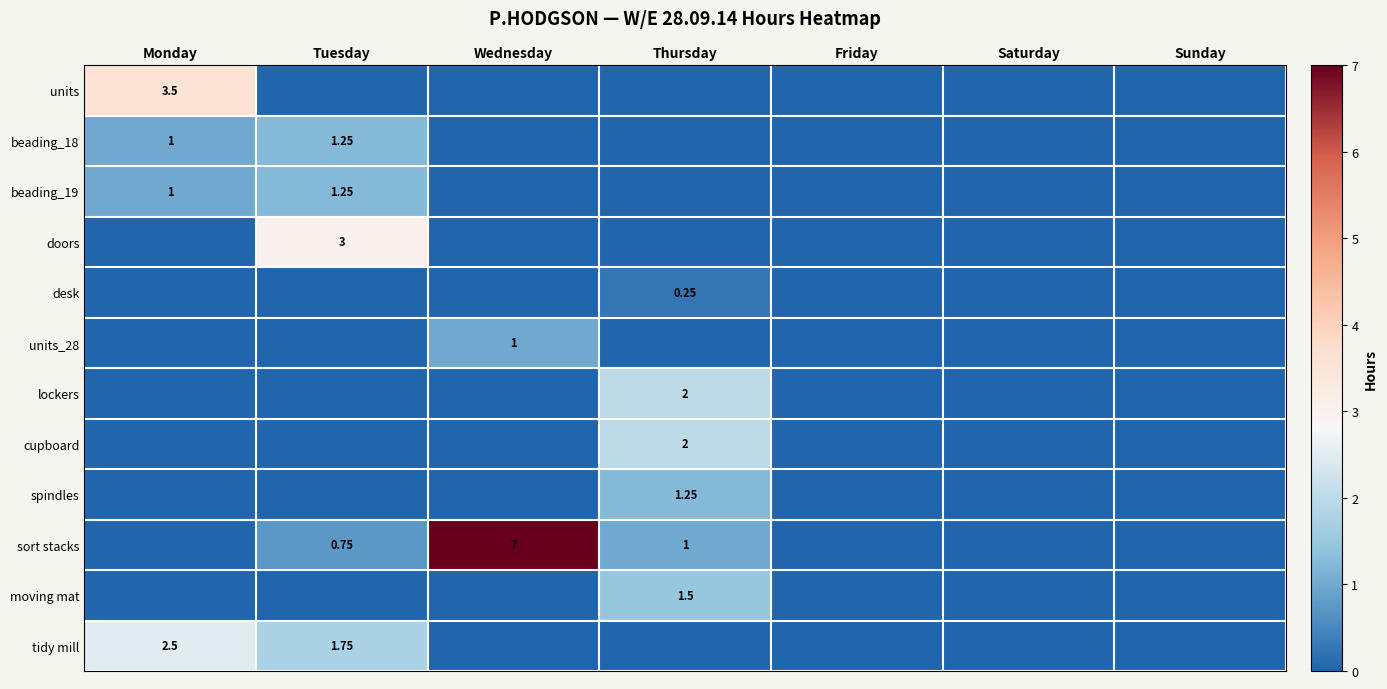

Is the value of beading_18 at Tuesday greater than the value of tidy mill at Monday?

No